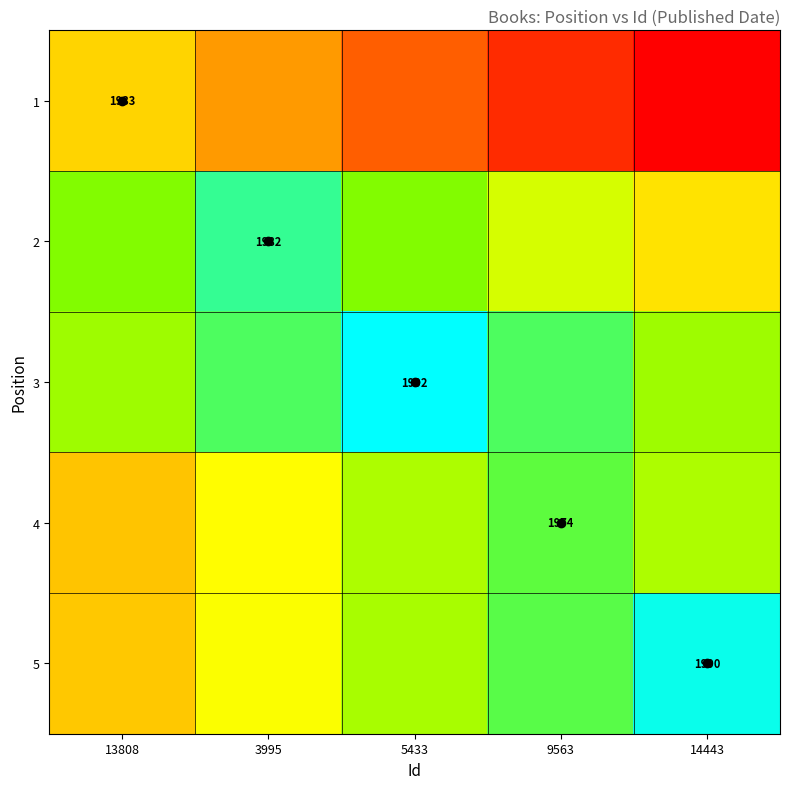

What is the minimum value for 4?

1929